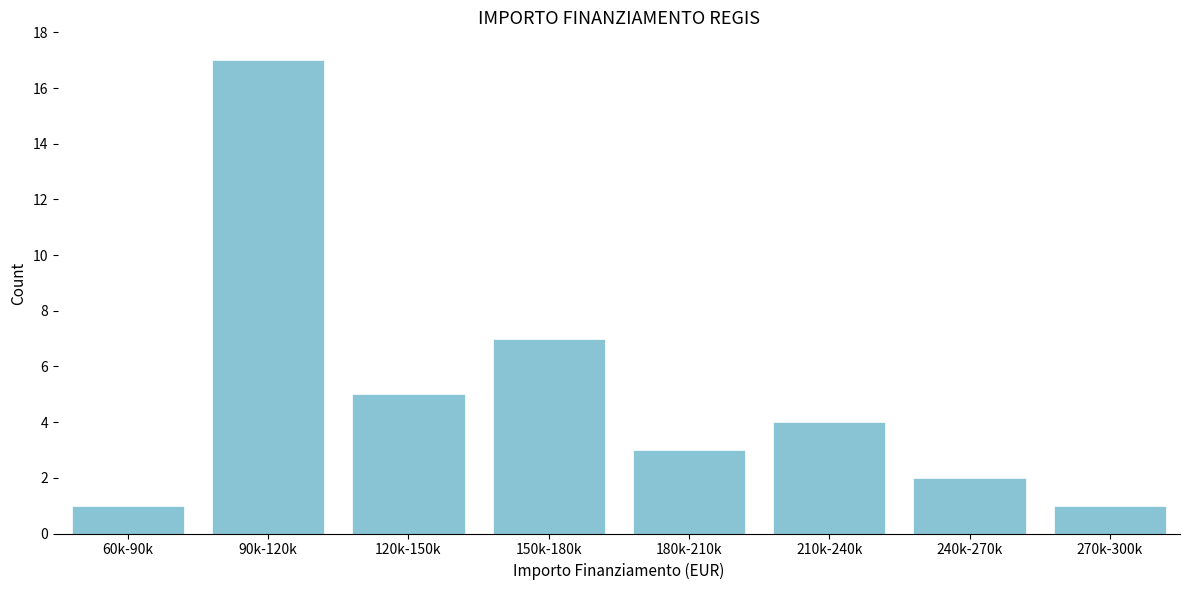

Reading left to right, list all the values displayed in this chart.

1	17	5	7	3	4	2	1